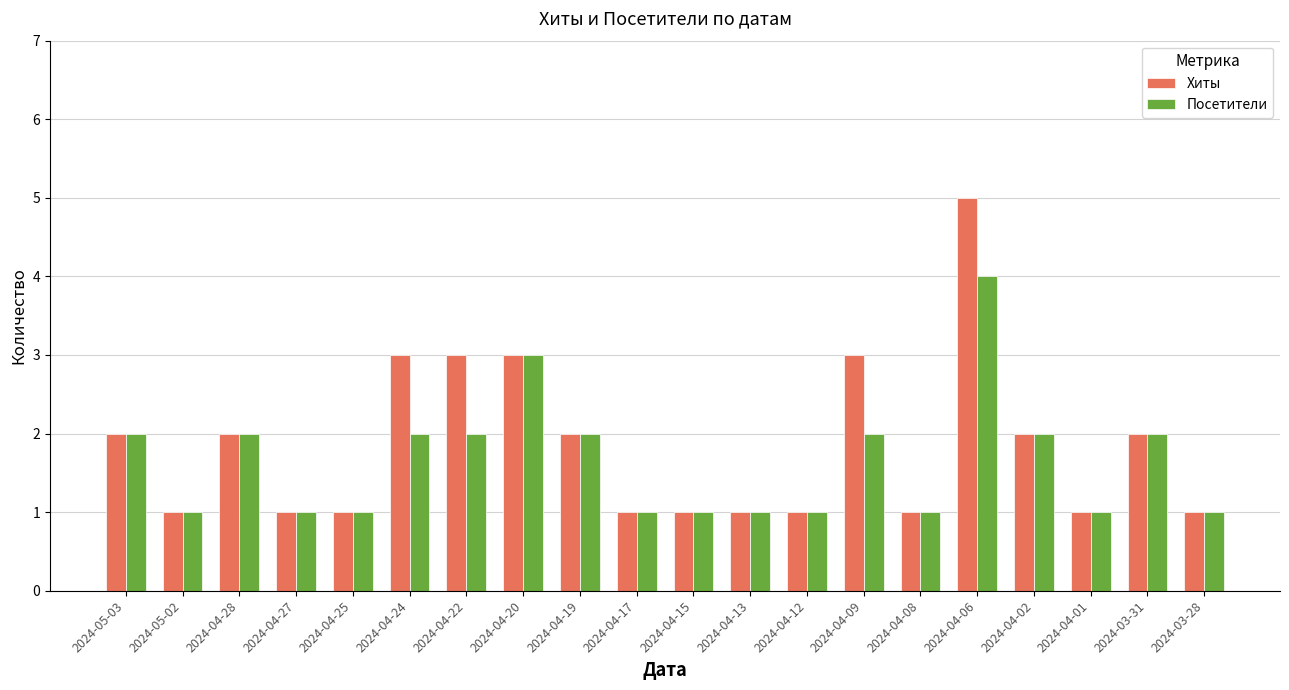

Rank the series by their average value, from highest to lowest.

Хиты, Посетители